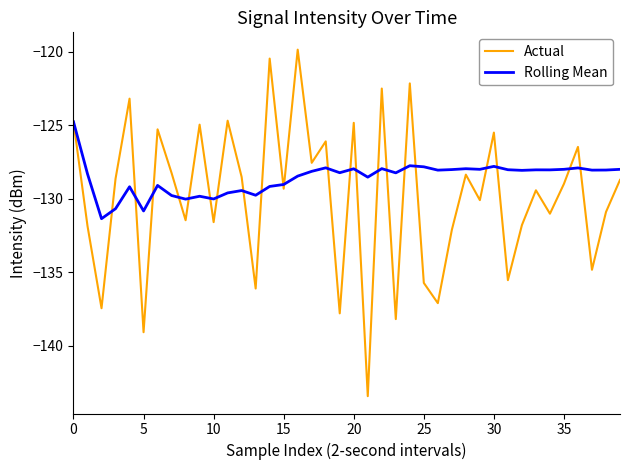

Rank the series by their average value, from lowest to highest.

Actual, Rolling Mean